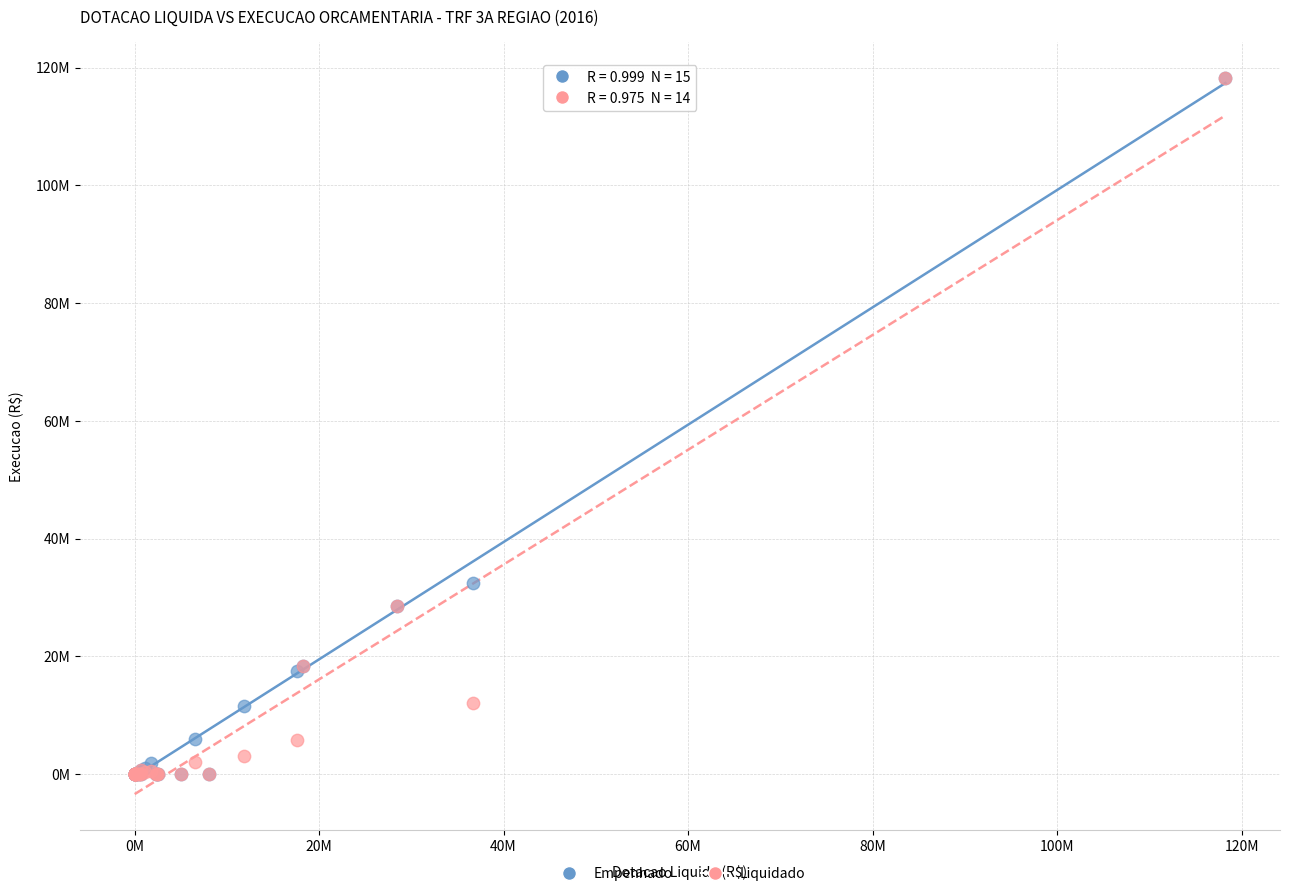

Which series has the largest Y range (max minus min)?

Empenhado